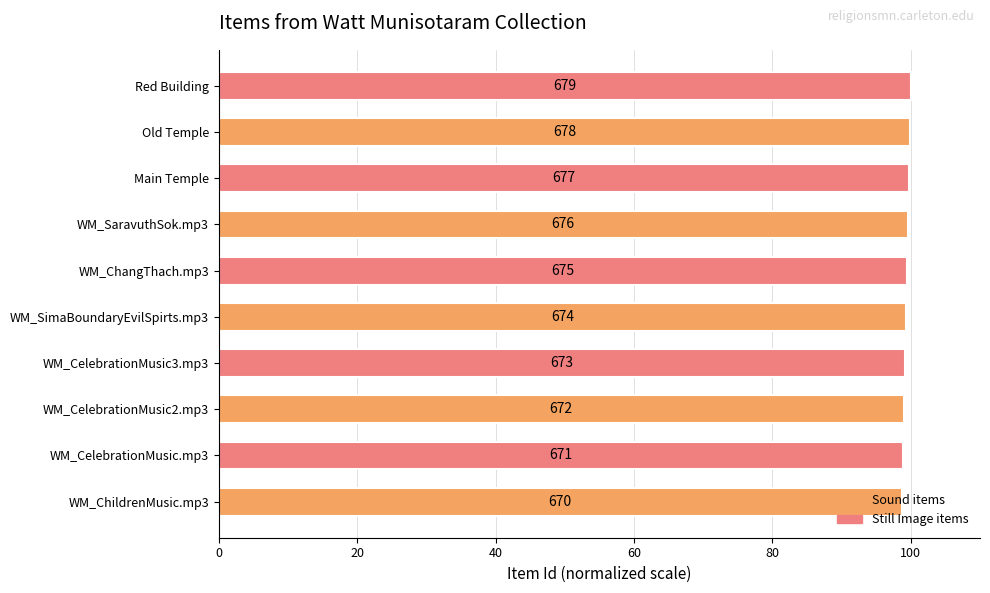

What is the greatest value displayed?

100.0